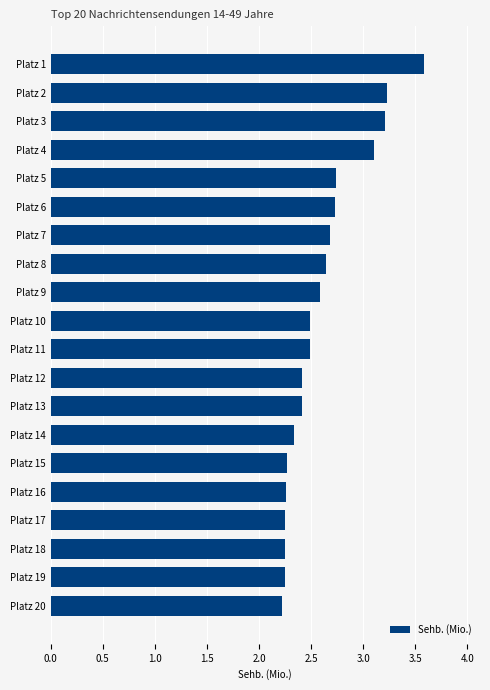

What is the difference between the values at Platz 20 and Platz 6?

0.5